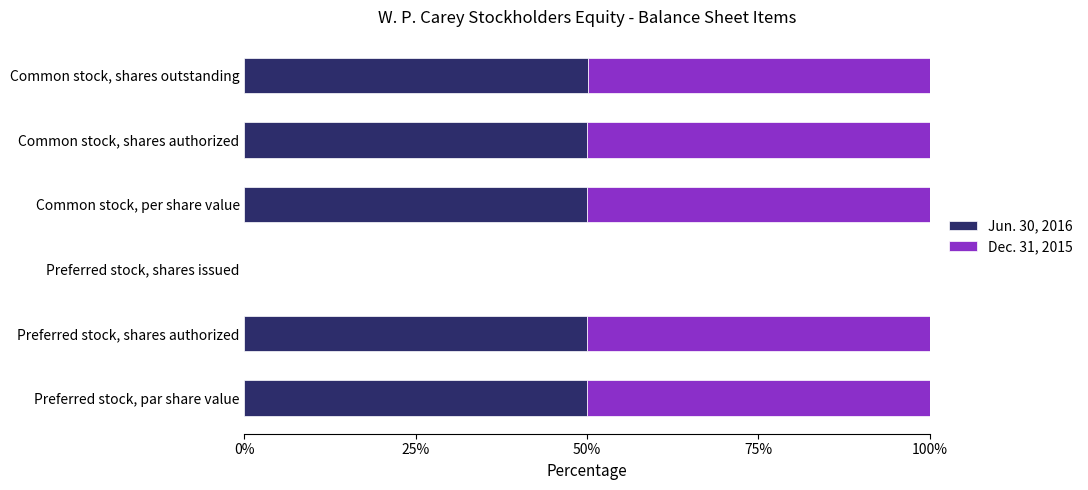

What is the sum of the Jun. 30, 2016 values at Common stock, shares authorized and Preferred stock, shares issued?

50.0